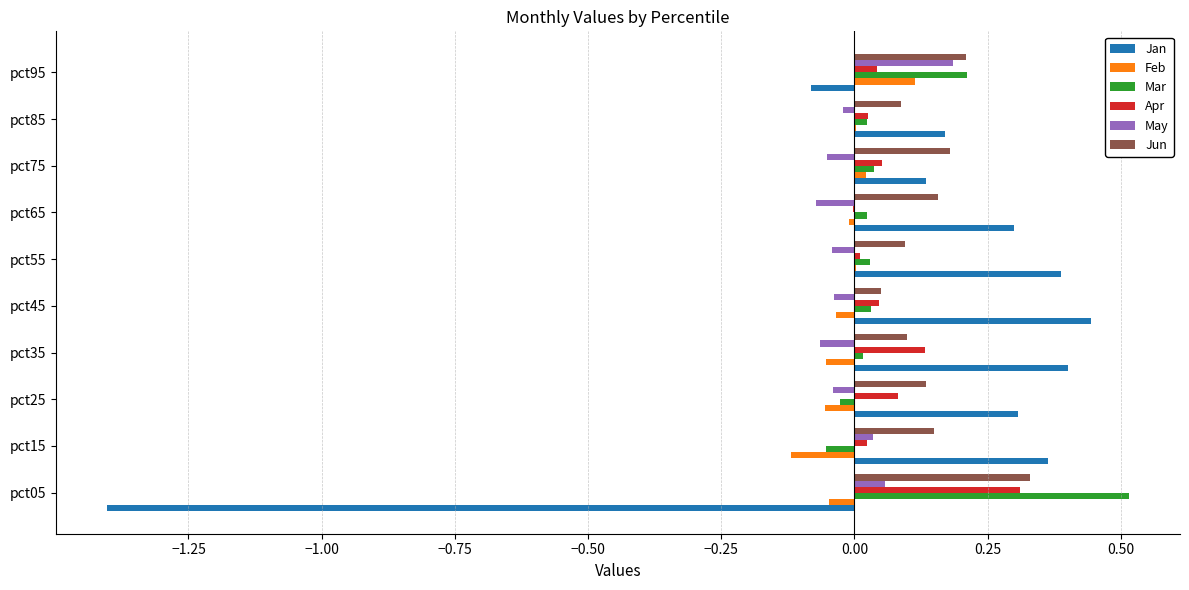

At which category is the sum across all series the highest?

pct95